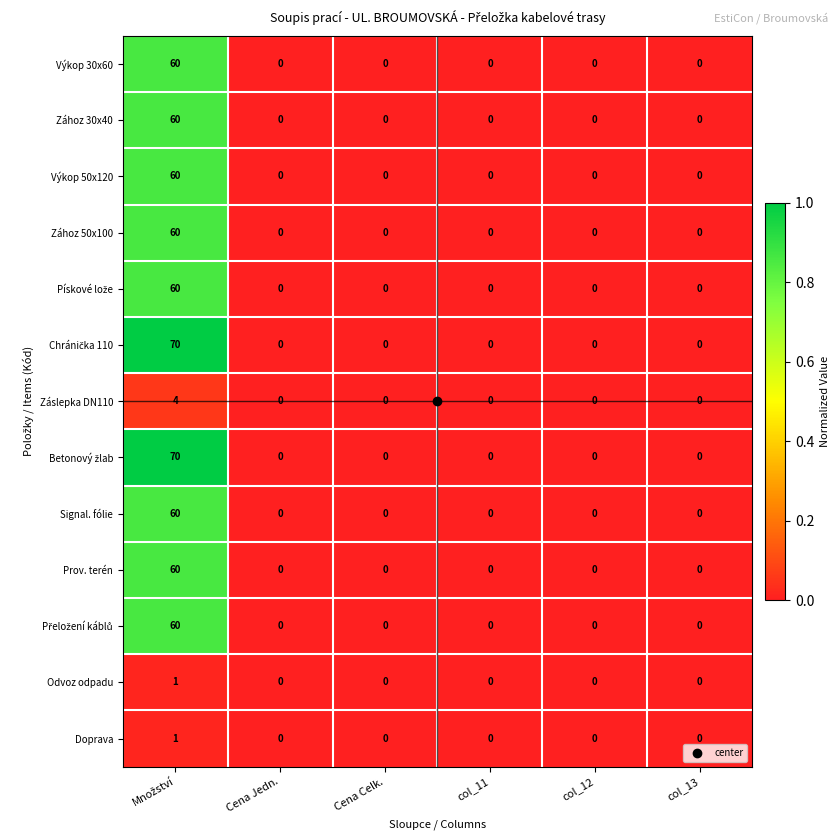

What is the maximum value shown in the chart?

70